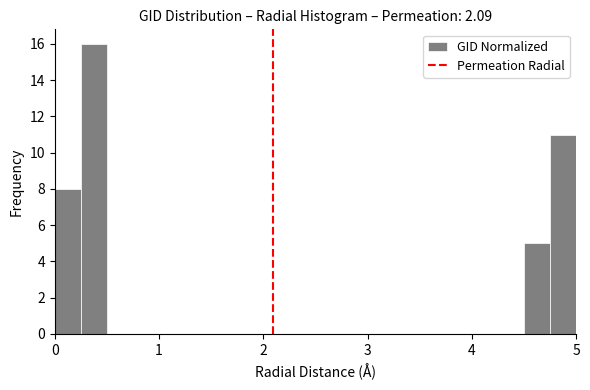

Read against the x-axis, roughly where is the centre of the tallest bar?

0.4